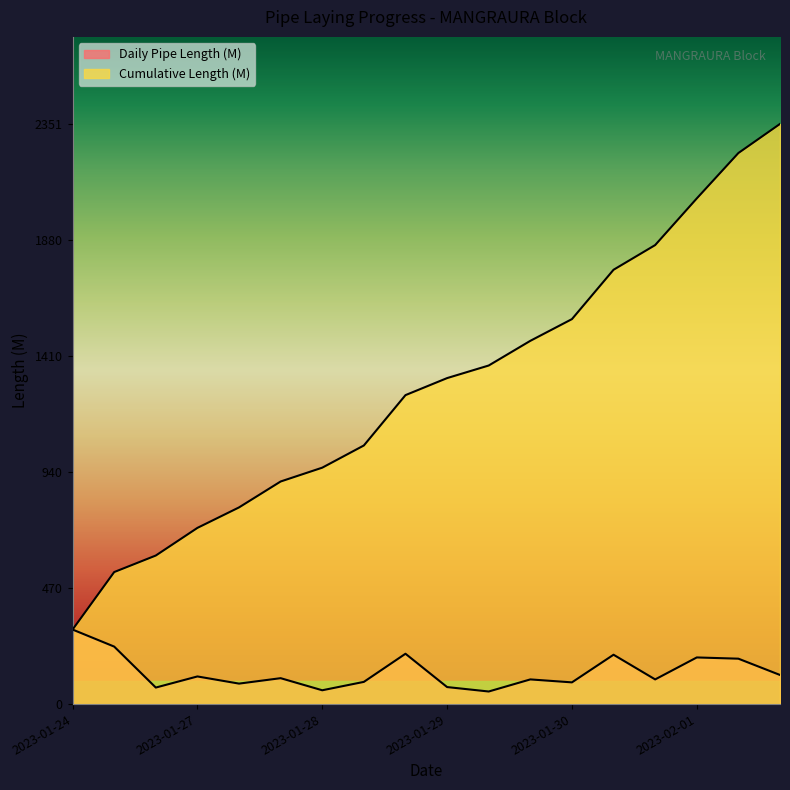

Count the number of categories in the chart.

18